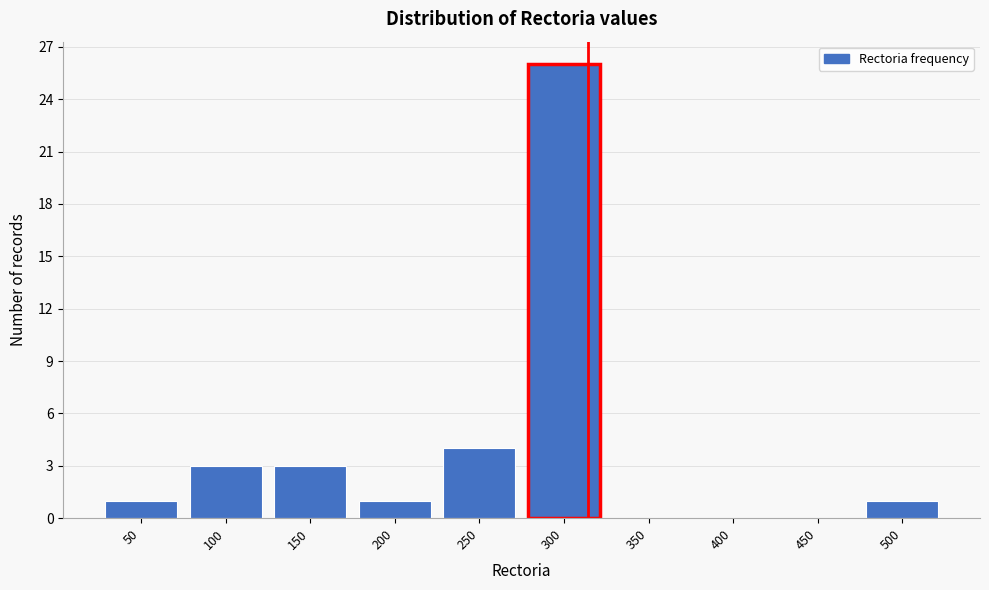

Reading right to left, list all the values displayed in this chart.

500=1	450=0	400=0	350=0	300=26	250=4	200=1	150=3	100=3	50=1